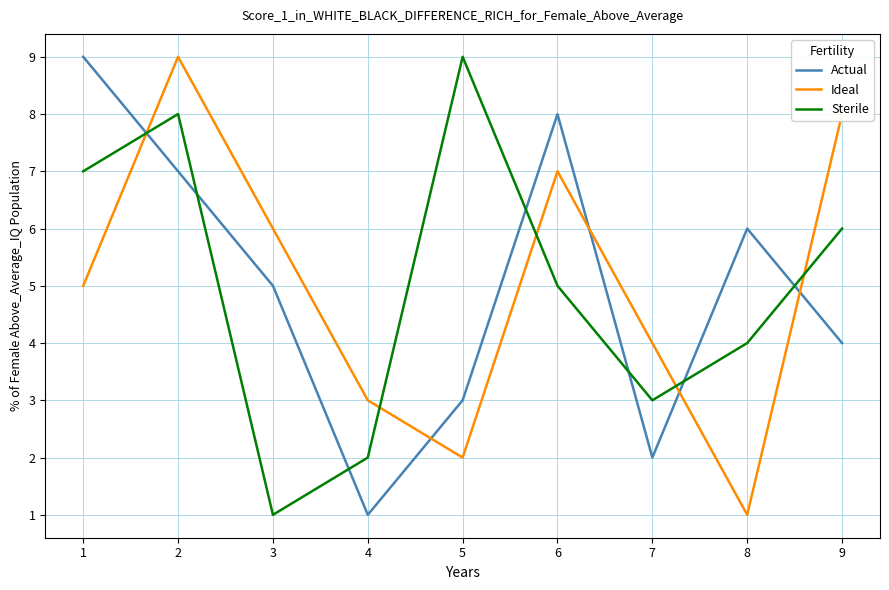

True or false: Actual has more than 0 points higher than both neighbors.

True